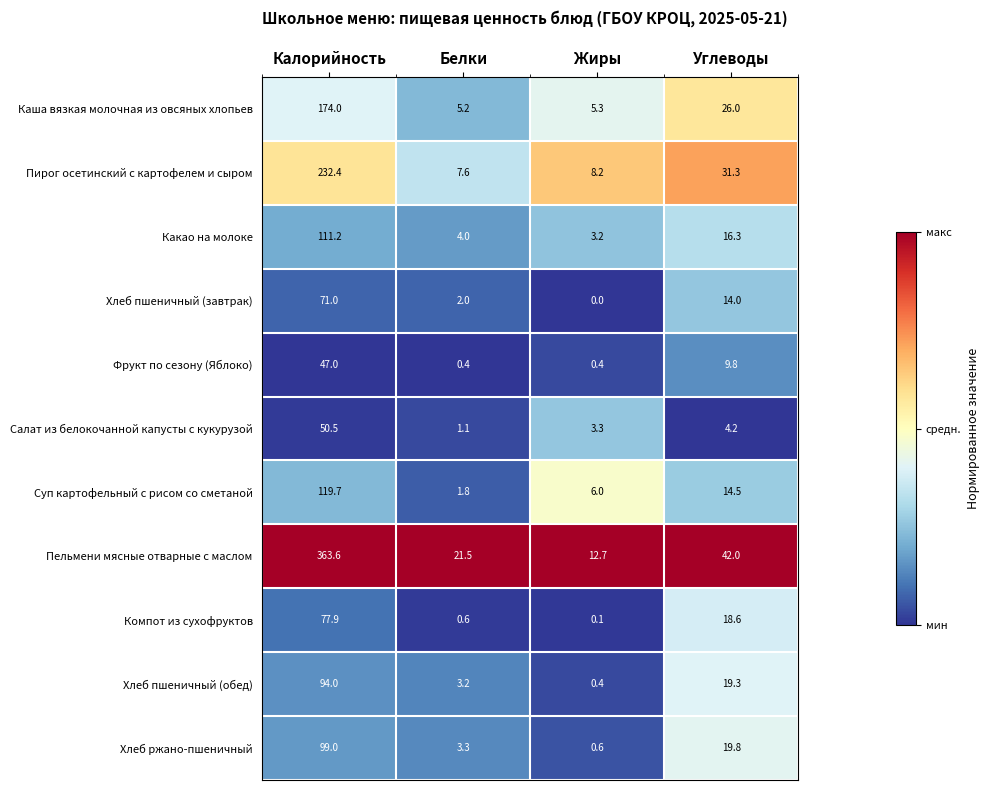

Where is Пельмени мясные отварные с маслом nearest to the value 188?

Углеводы